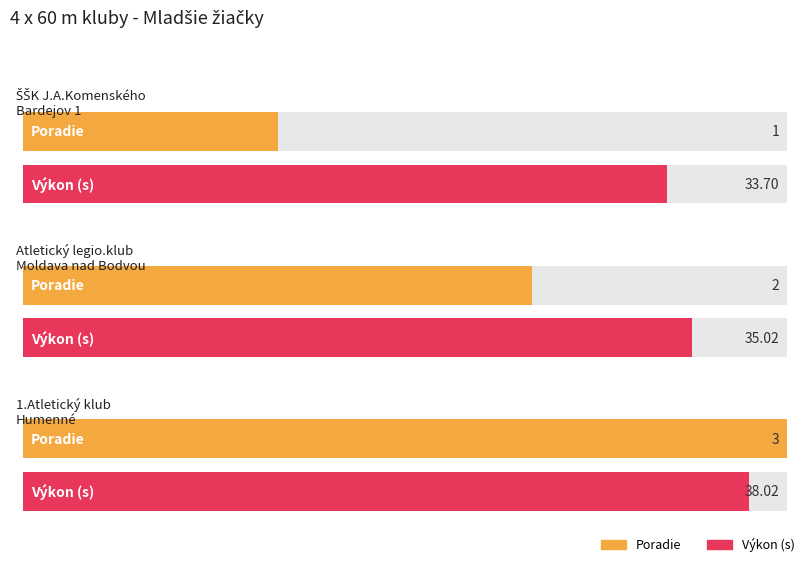

Is the value of Poradie at ŠŠK J.A.Komenského
Bardejov 1 greater than the value of Výkon at 1.Atletický klub
Humenné?

No